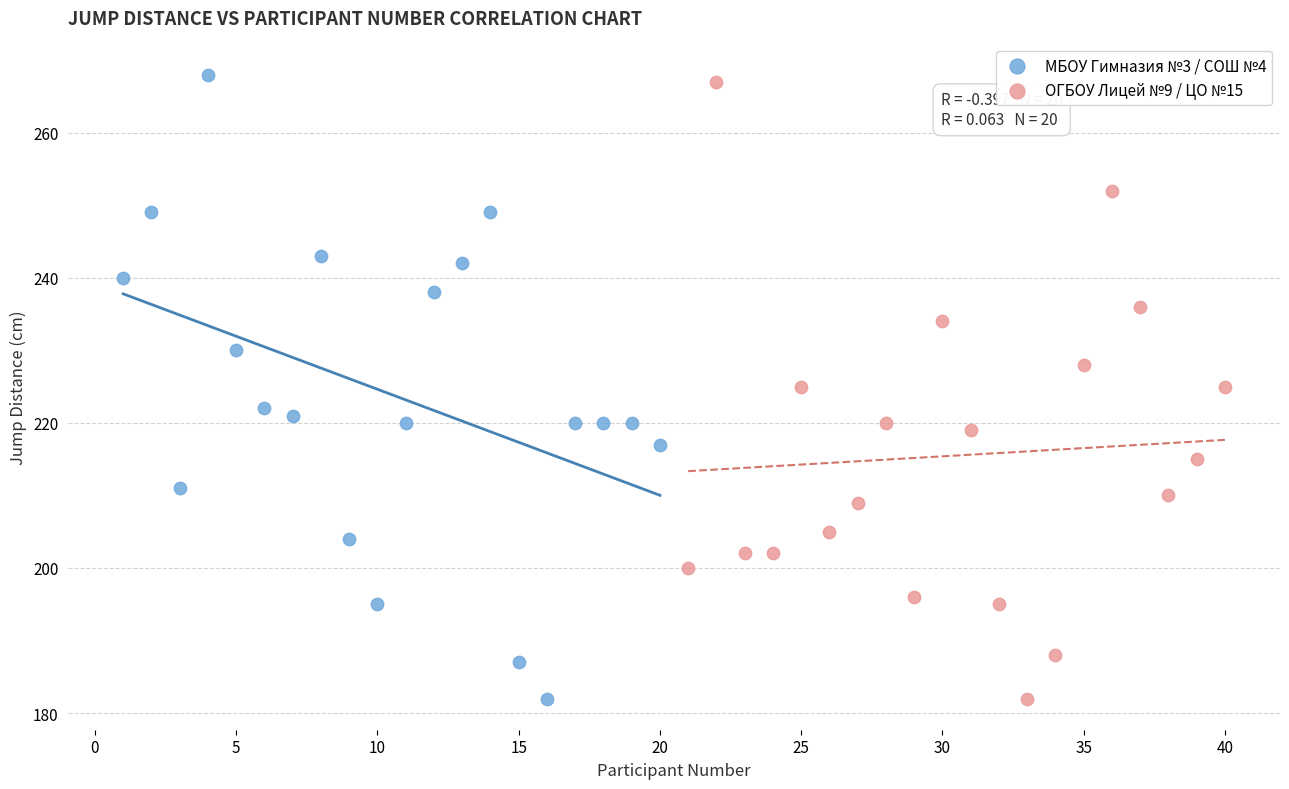

Which series reaches the maximum Y coordinate?

МБОУ Гимназия №3 / СОШ №4